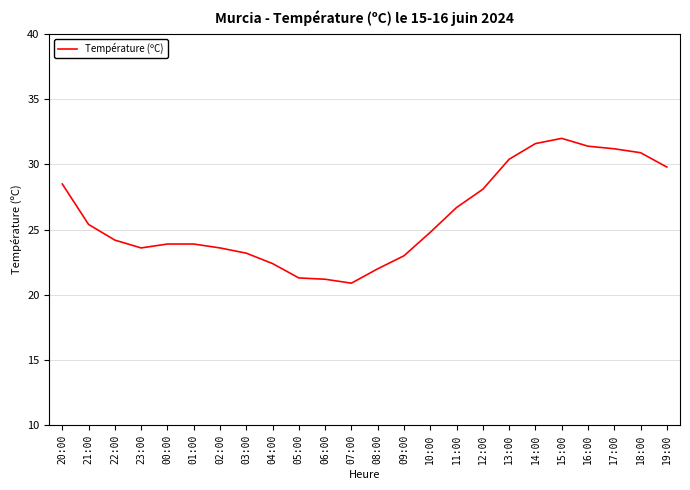

What position from the right is 06:00?

14